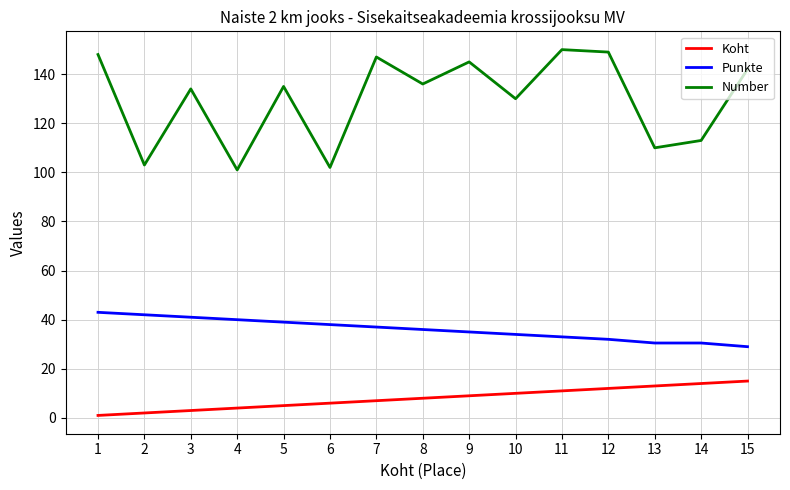

What is the total value across all series at 8?

180.0